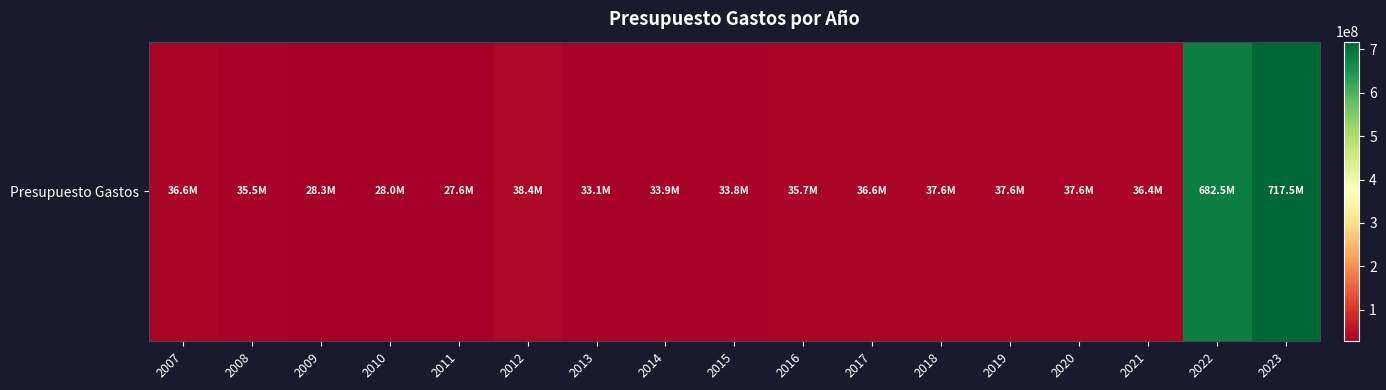

Which has a higher value, 2023 or 2018?

2023